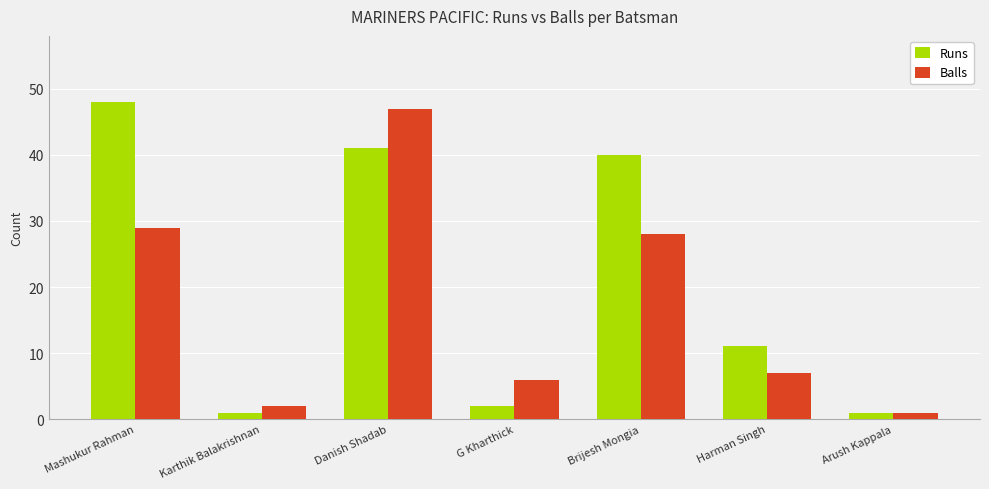

How many data points does each series have?

7